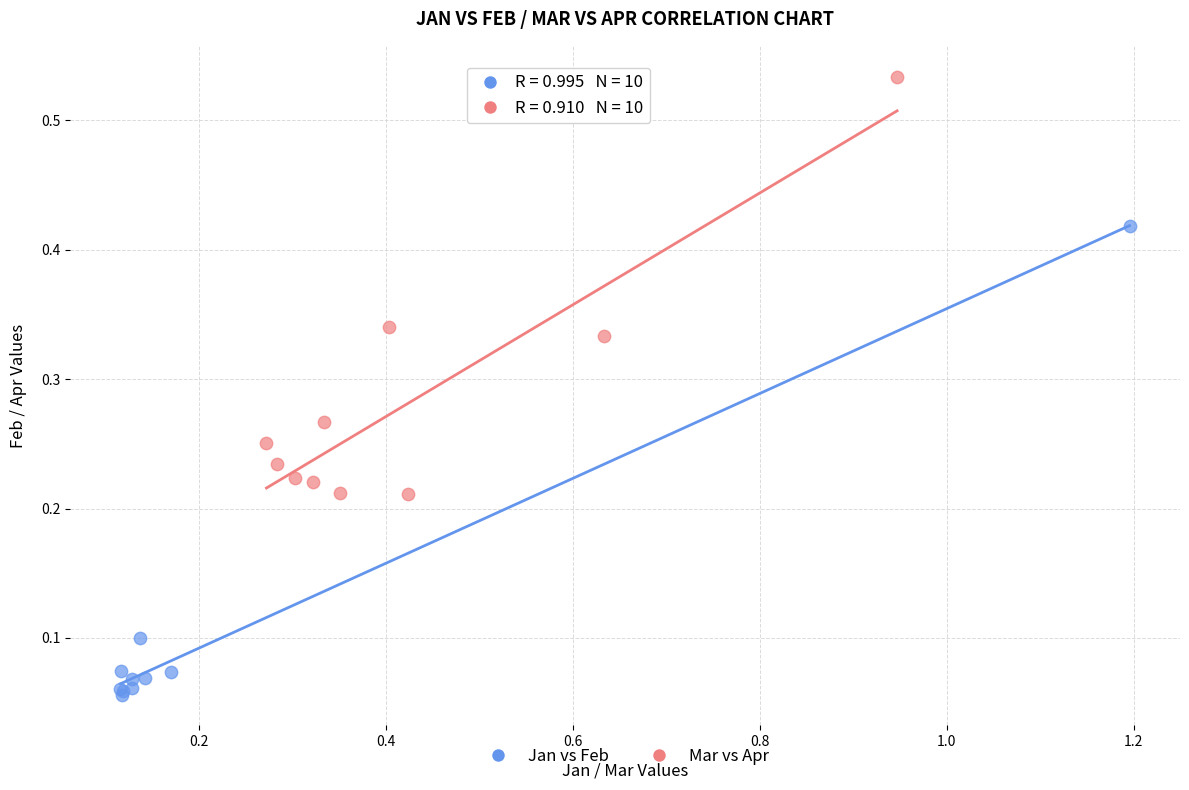

Which series reaches the maximum Y coordinate?

Mar vs Apr